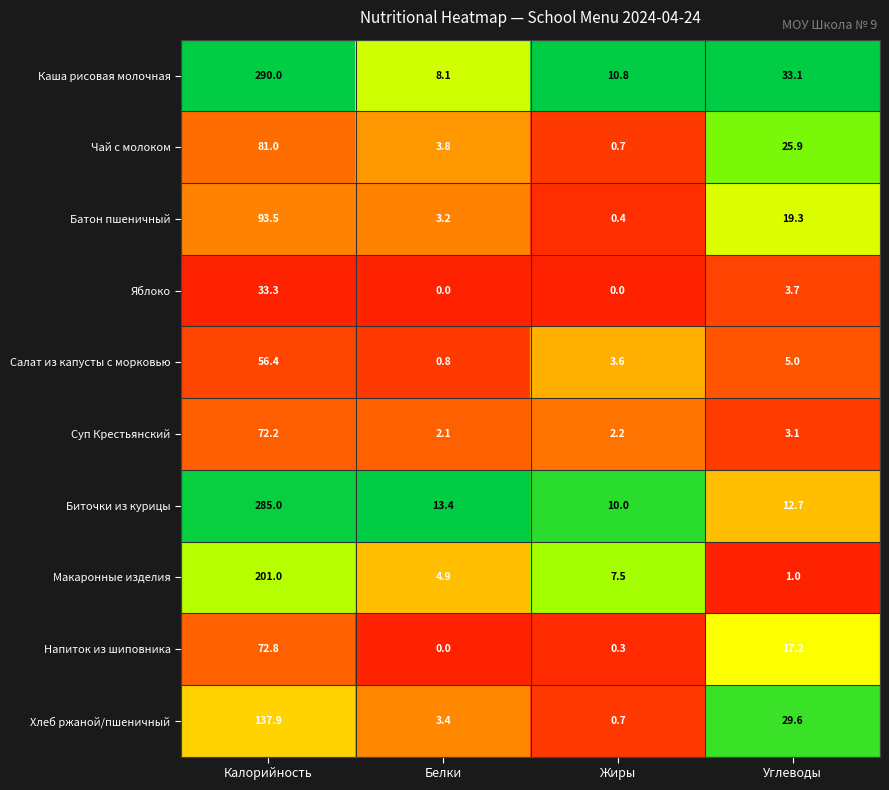

Where is Суп Крестьянский nearest to the value 37?

Углеводы